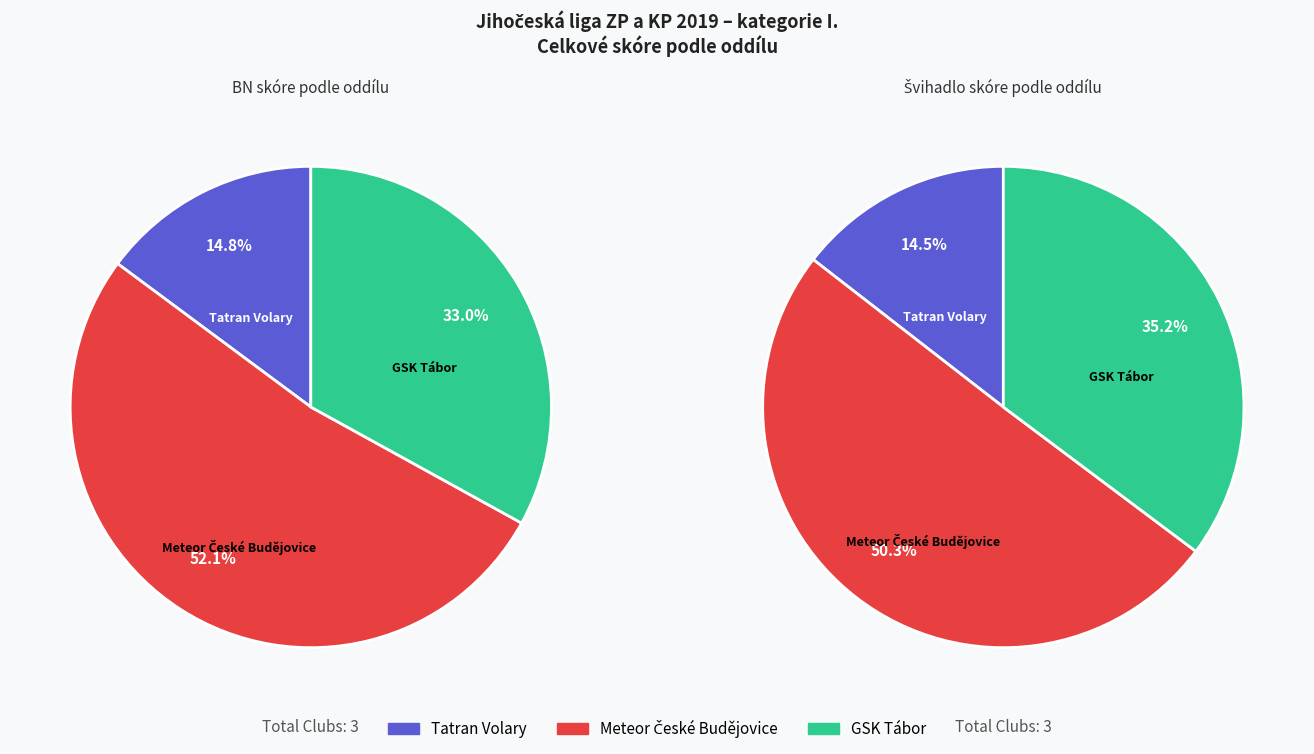

Does GSK Tábor represent more than half of the total?

No